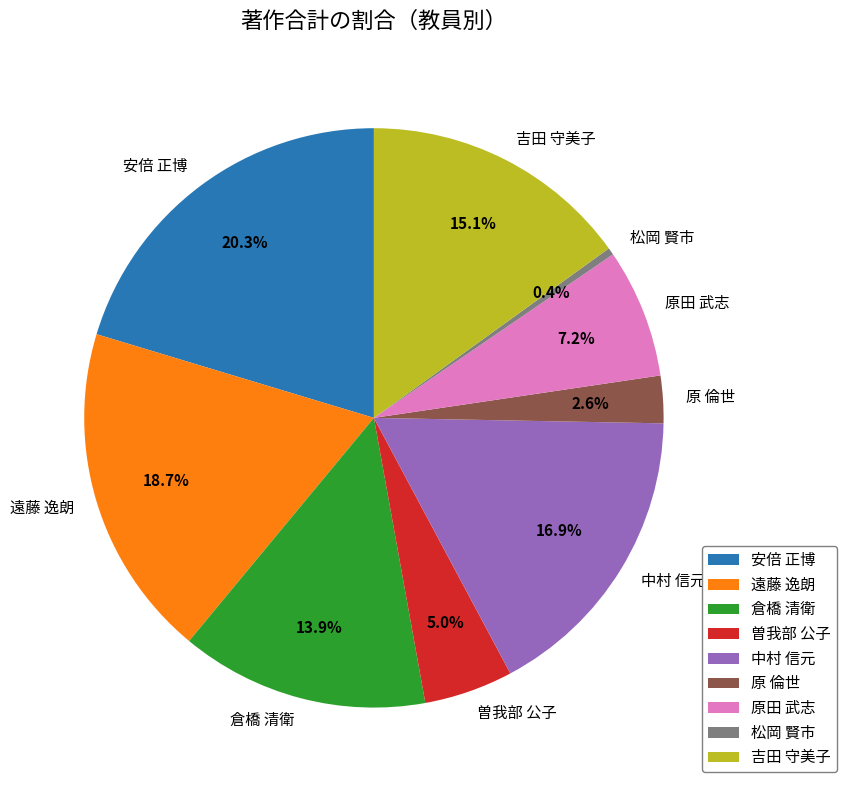

Is there a majority slice in this chart?

No